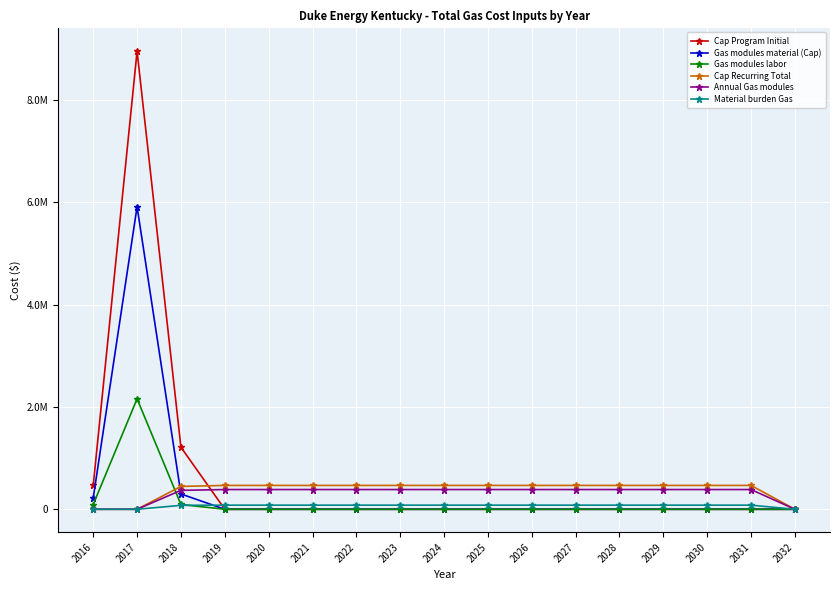

Where does the Material burden Gas series first go above 80450?

2019